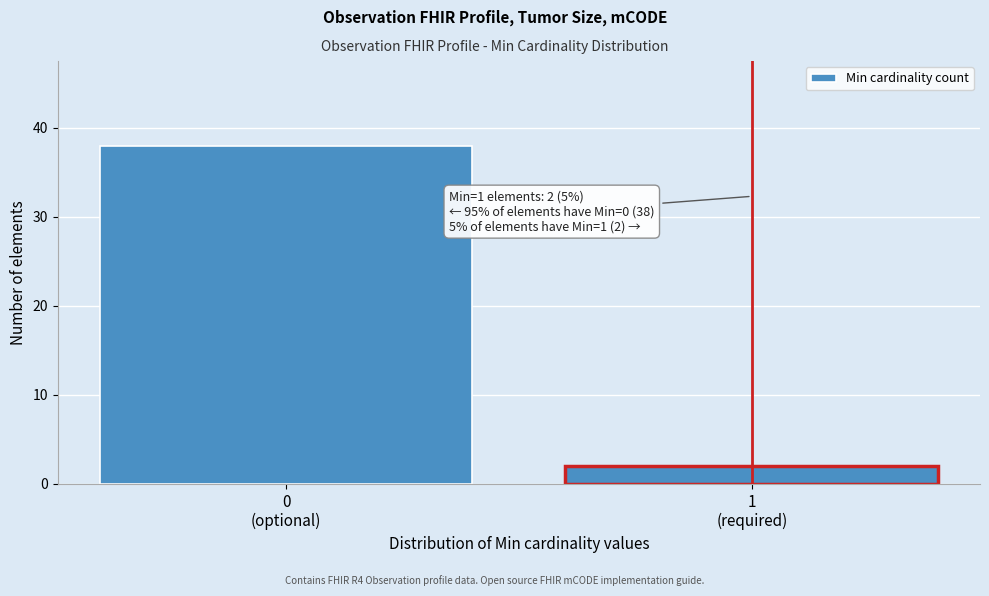

Reading left to right, extract all data points from this chart.

38	2